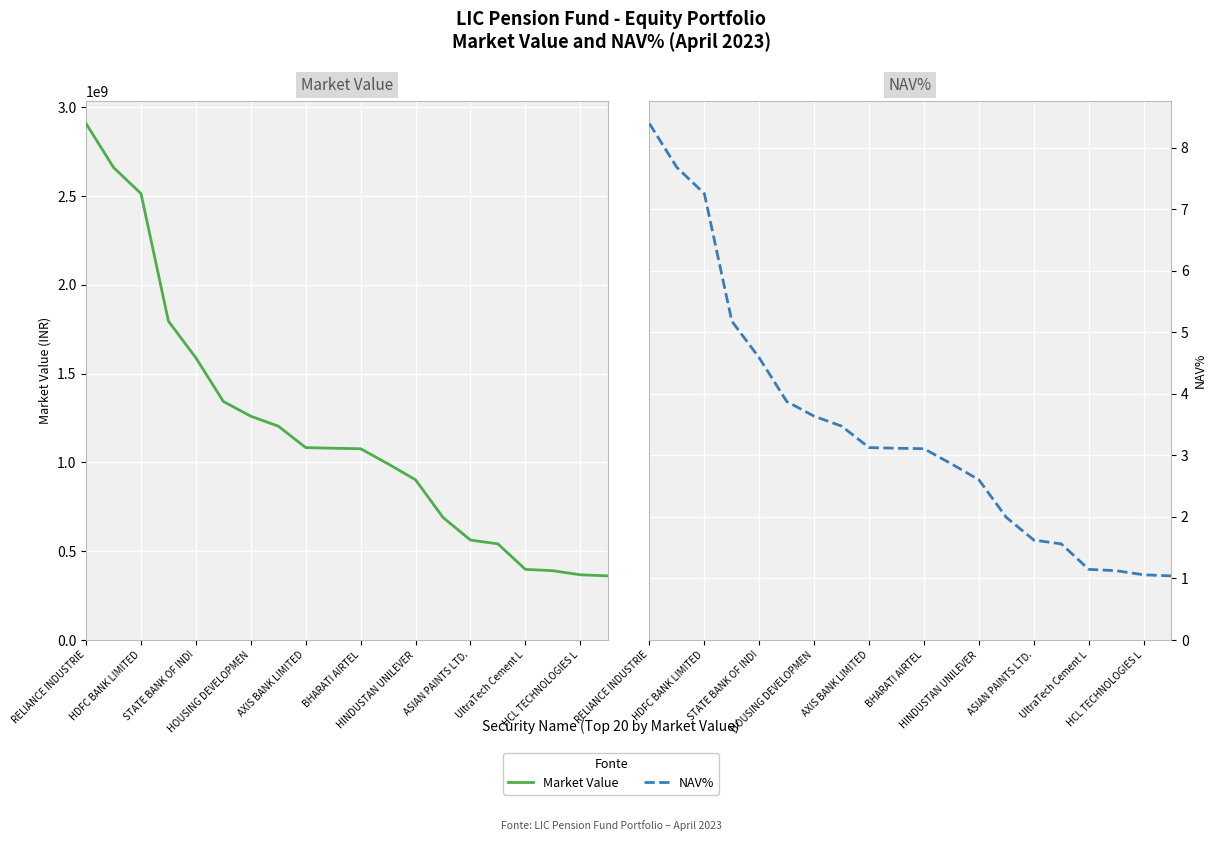

What is the value of the NAV% point at the 10th from the left?

3.1